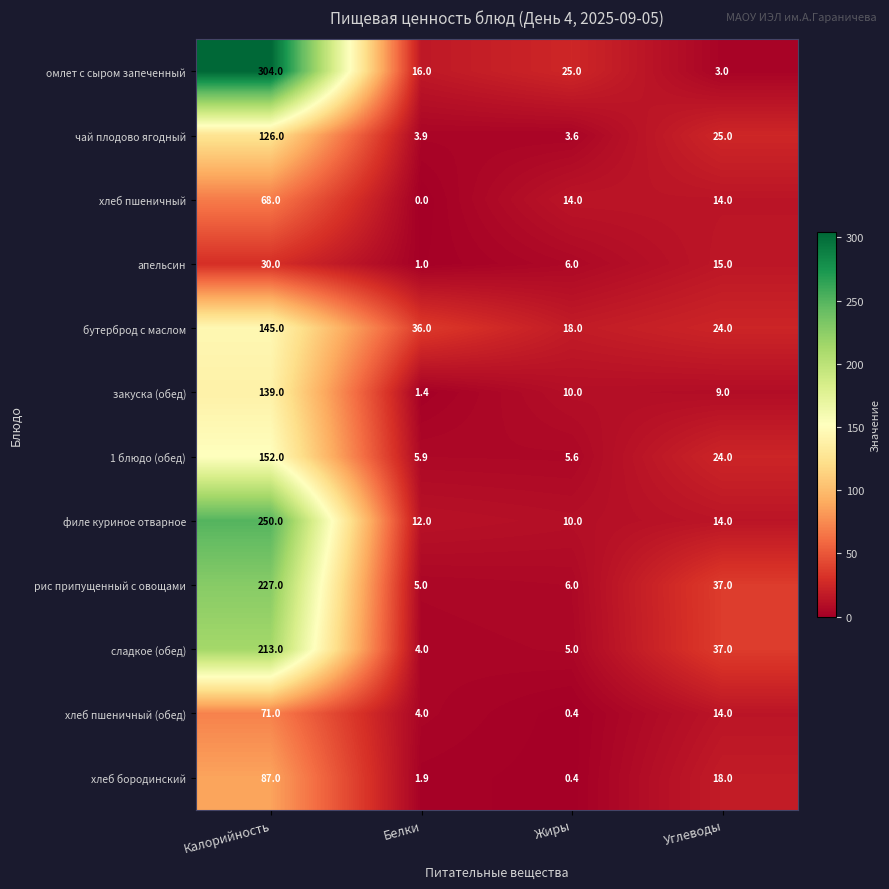

What is the average value of the чай плодово ягодный series?

39.6